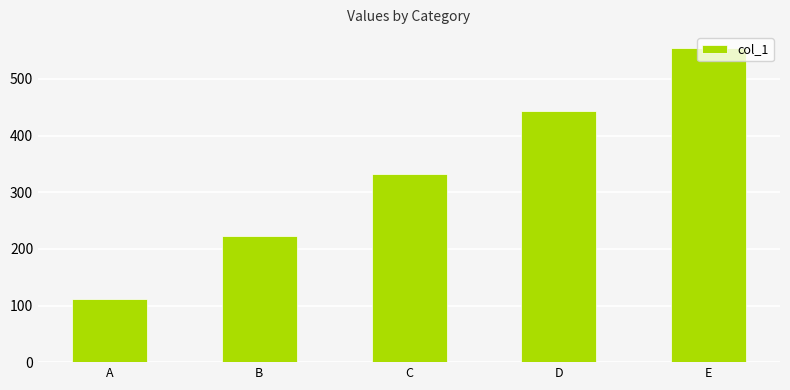

List the labels in order of value, smallest first.

A, B, C, D, E